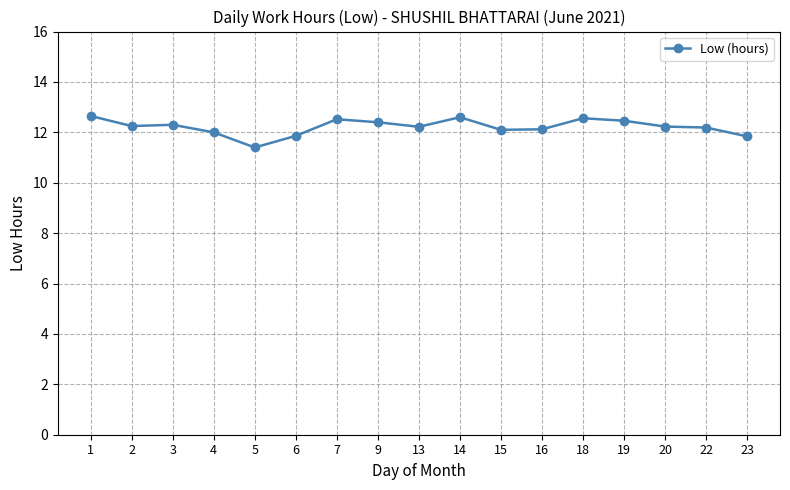

Does the chart display data point markers on the line(s)?

Yes